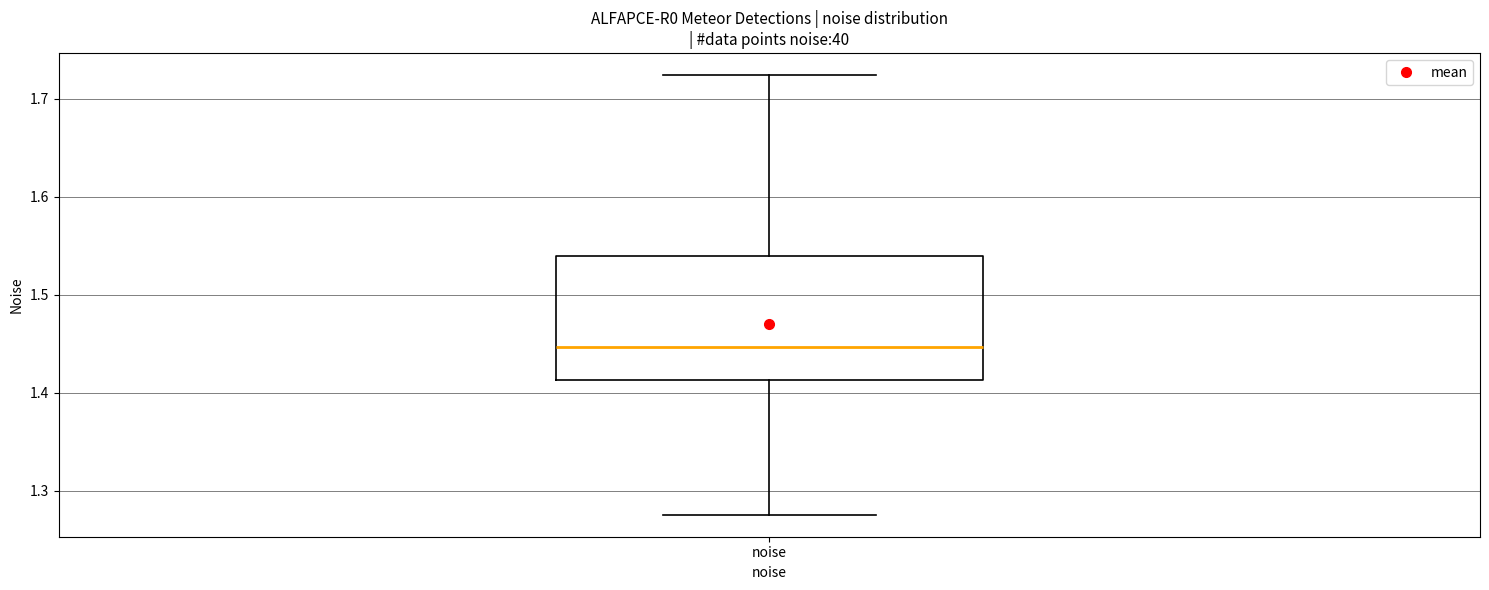

Read this box plot against the y-axis: the position of the median line, the range covered by the box, and the ends of both whiskers. The values are not printed on the chart, so give them approximately, as read against the axis.

median 1.45, box 1.41 to 1.54, whiskers 1.28 to 1.72